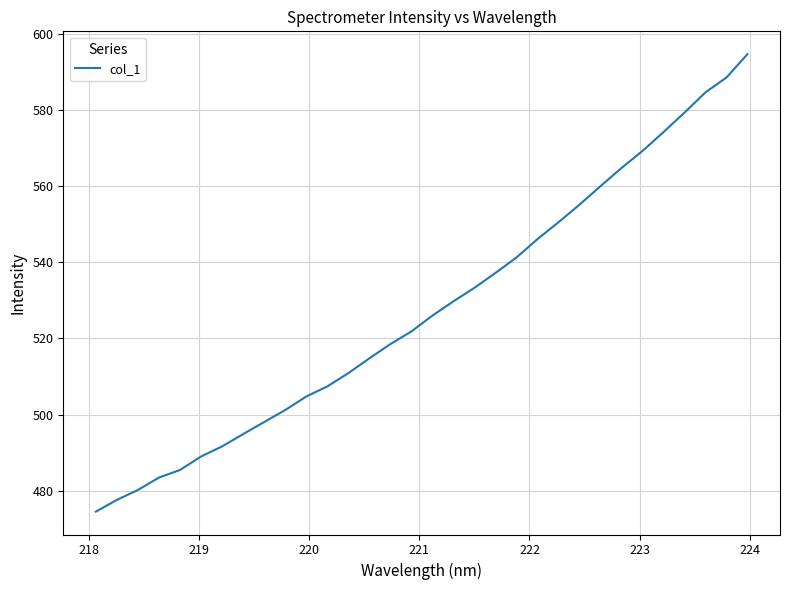

What is the minimum value shown in the chart?

474.5